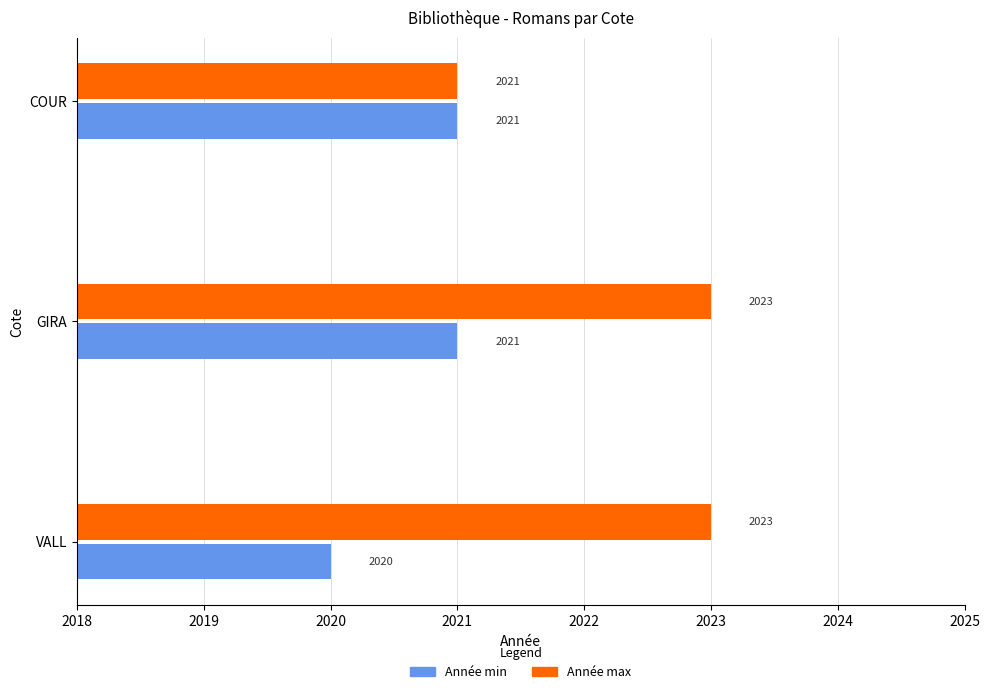

What is the sum of all Année max values?

6067